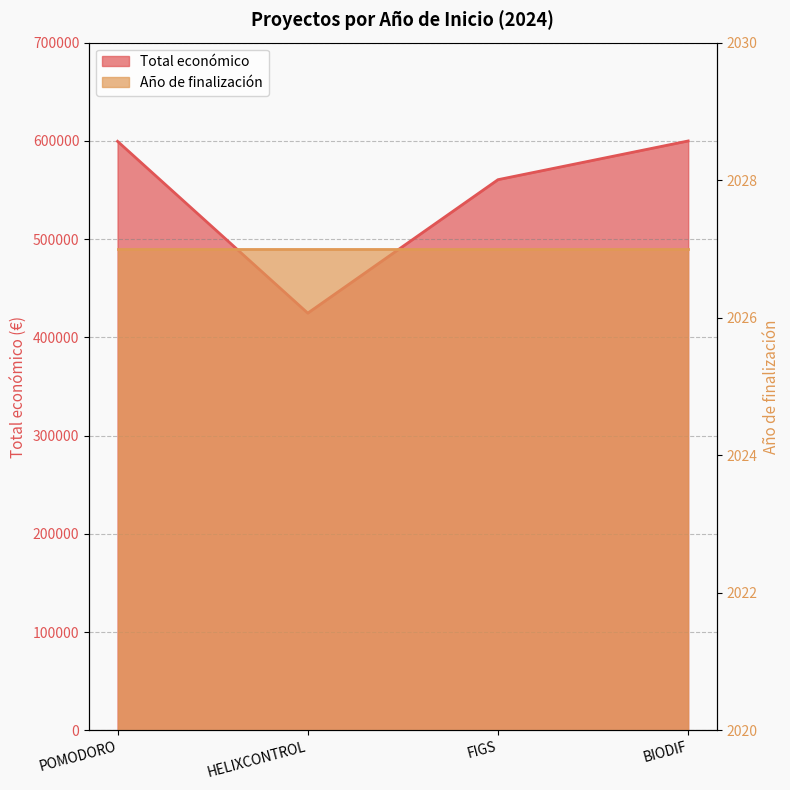

Reading left to right, what are all the values shown in this chart?

POMODORO=599540	HELIXCONTROL=424720	FIGS=560529	BIODIF=599927